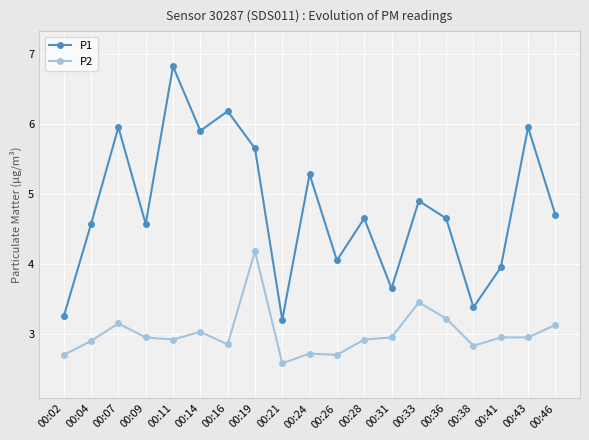

True or false: P1 has a value of 3.2 at 00:21.

True